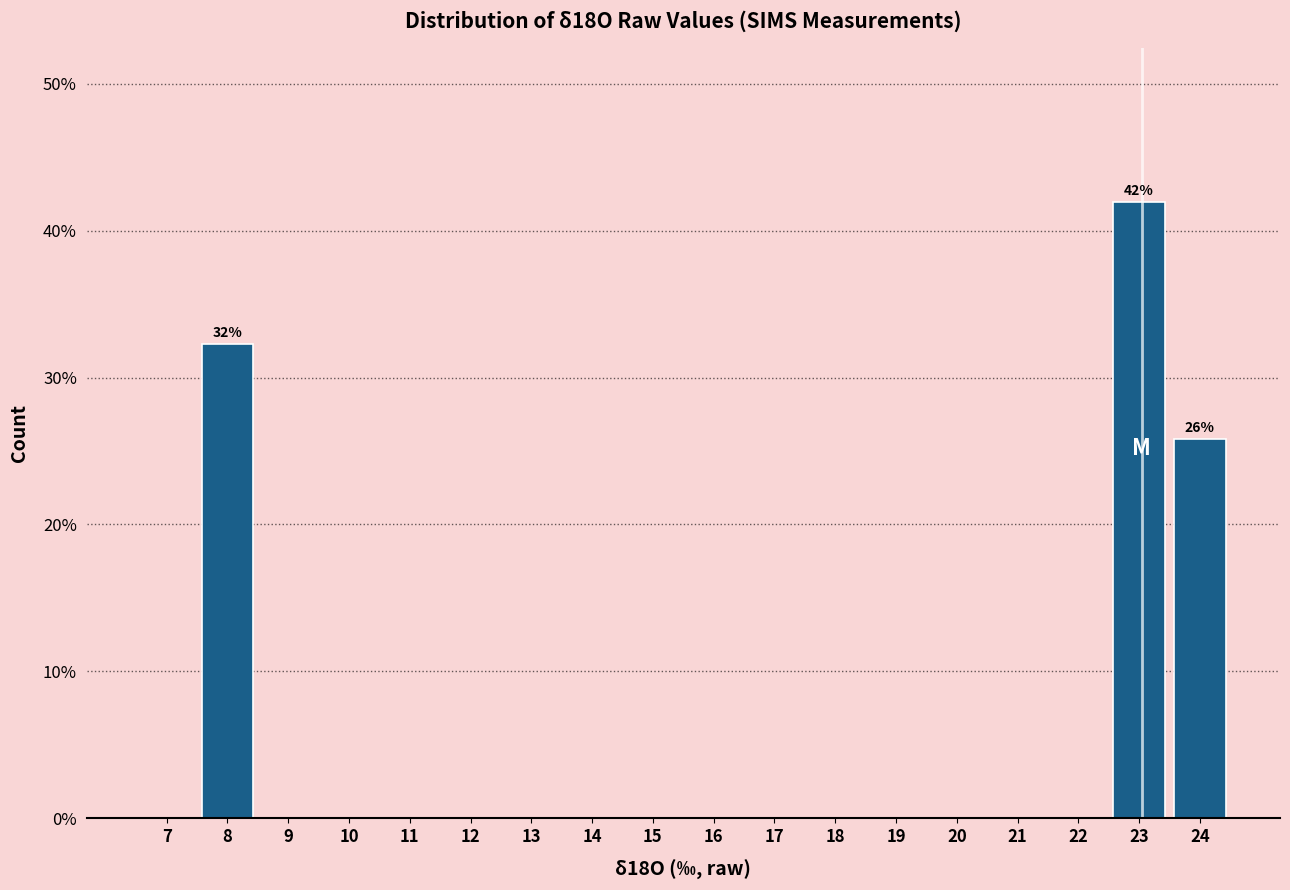

Which range on the x-axis has the tallest bar?

22.5 to 23.5